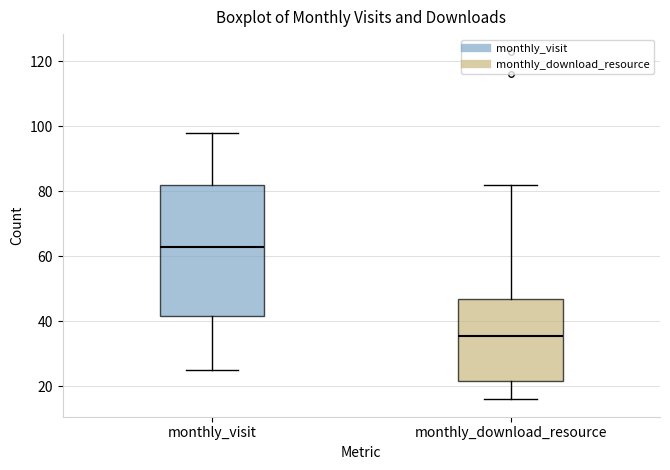

Reading left to right, transcribe this box plot: for each box, give where its median line is, the range the box spans, and where its two whiskers end, as read against the y-axis. The values are not printed on the chart, so give them approximately, as read against the axis.

monthly_visit: median 64, box 42 to 82, whiskers 26 to 98
monthly_download_resource: median 36, box 22 to 46, whiskers 16 to 82